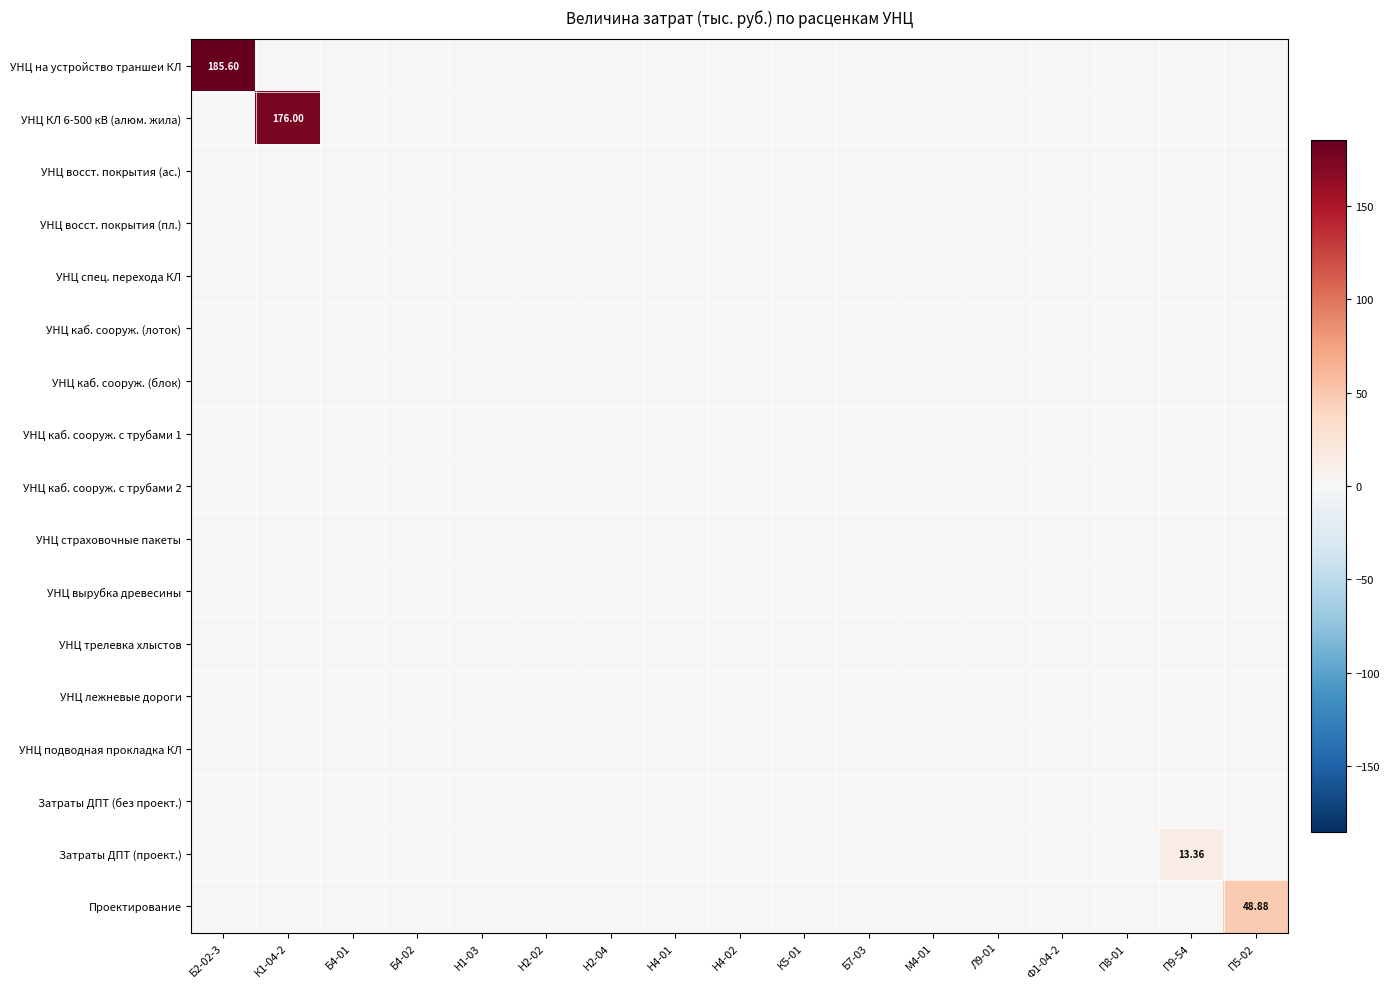

At which category does the chart reach its peak across all series?

Б2-02-3